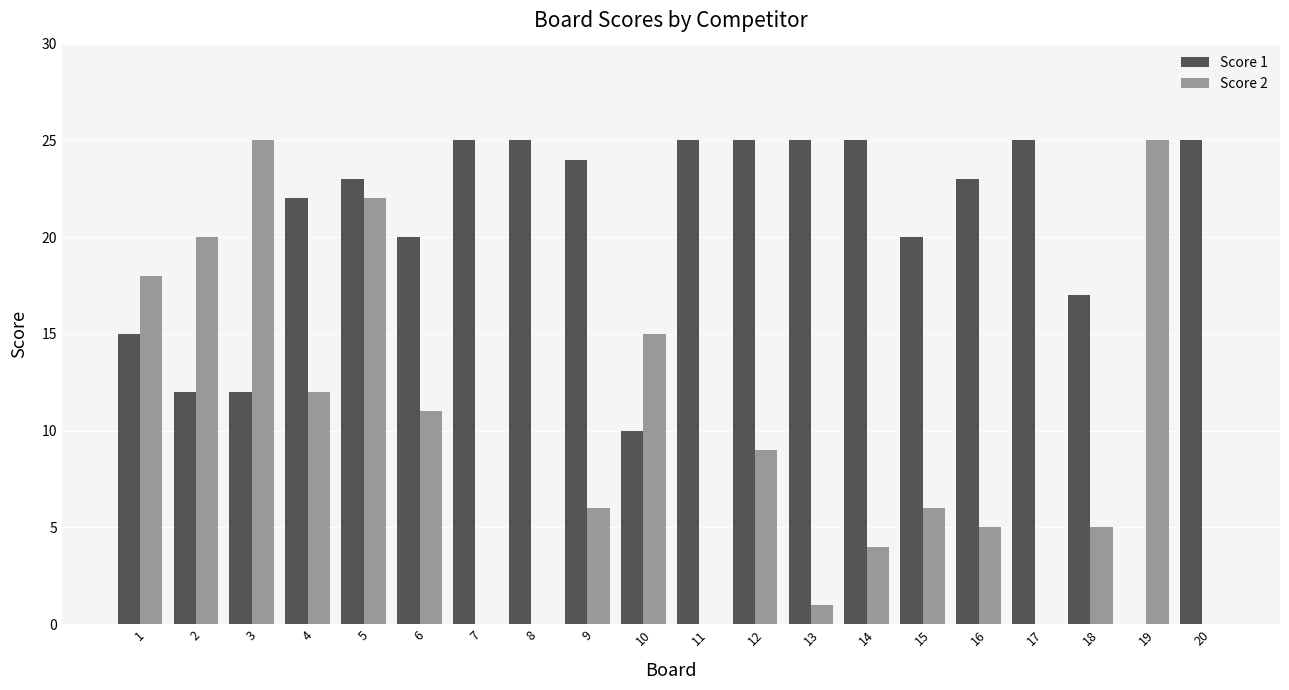

At which category is the sum across all series the highest?

5